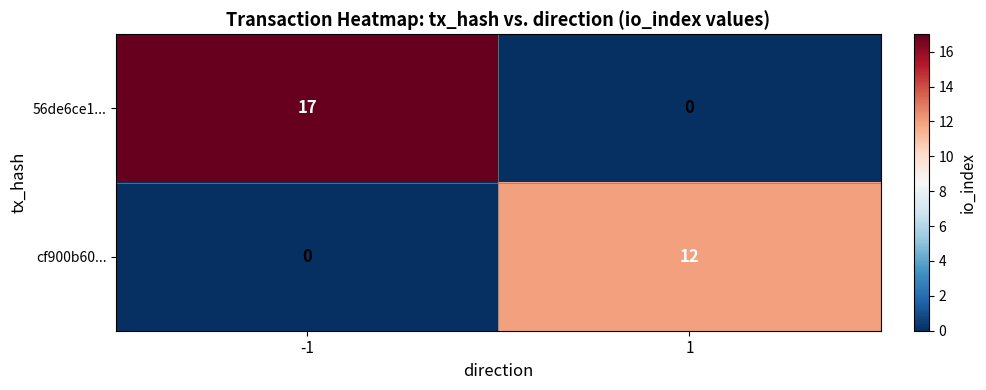

Reading right to left, extract all data points from this chart.

56de6ce1...: 1=0	-1=17
cf900b60...: 1=12	-1=0